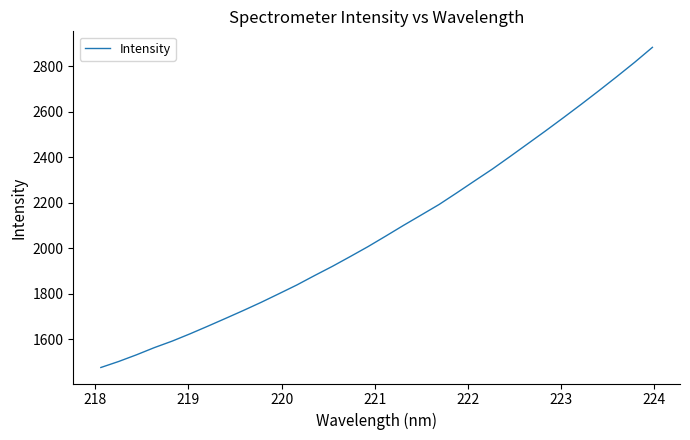

What is the greatest value displayed?

2883.2